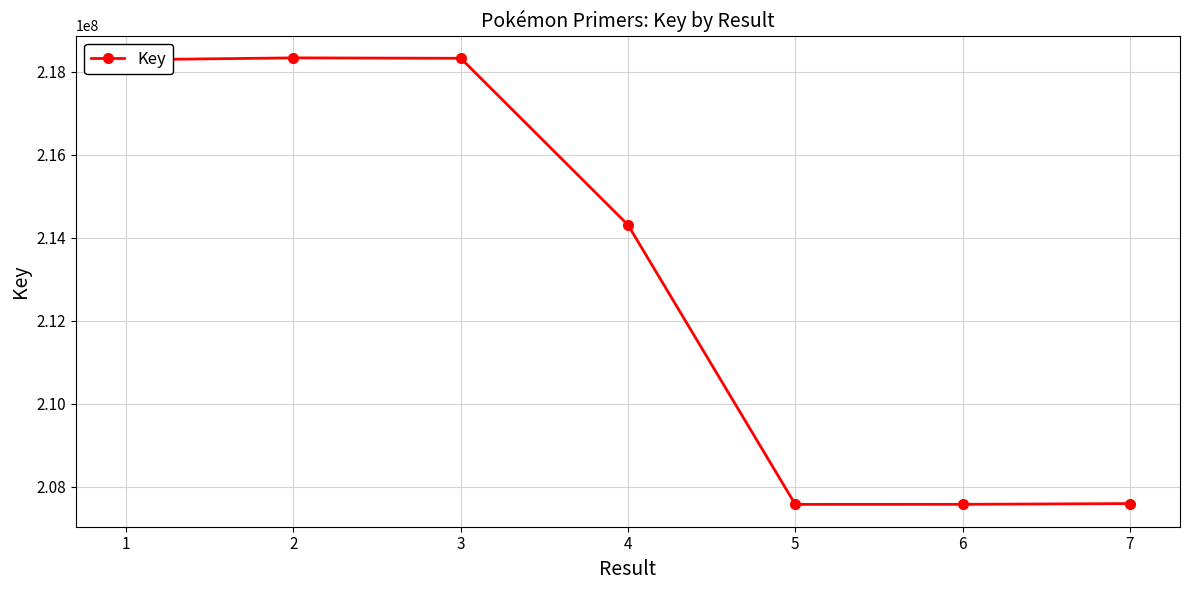

What is the change in value from 1 to 6?

-10714135